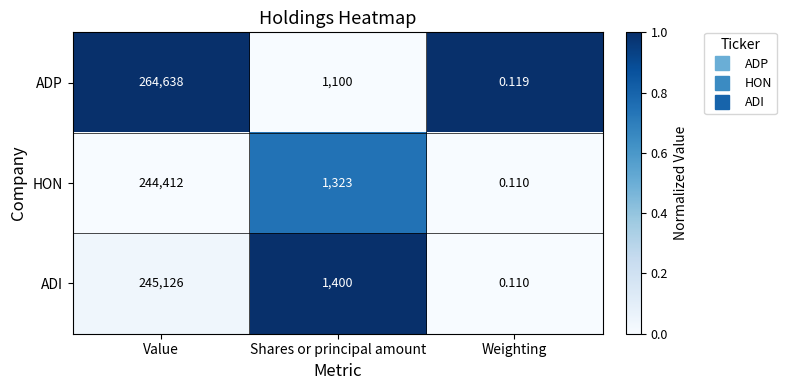

Rank the series at Shares or principal amount from highest to lowest value.

ADI, HON, ADP